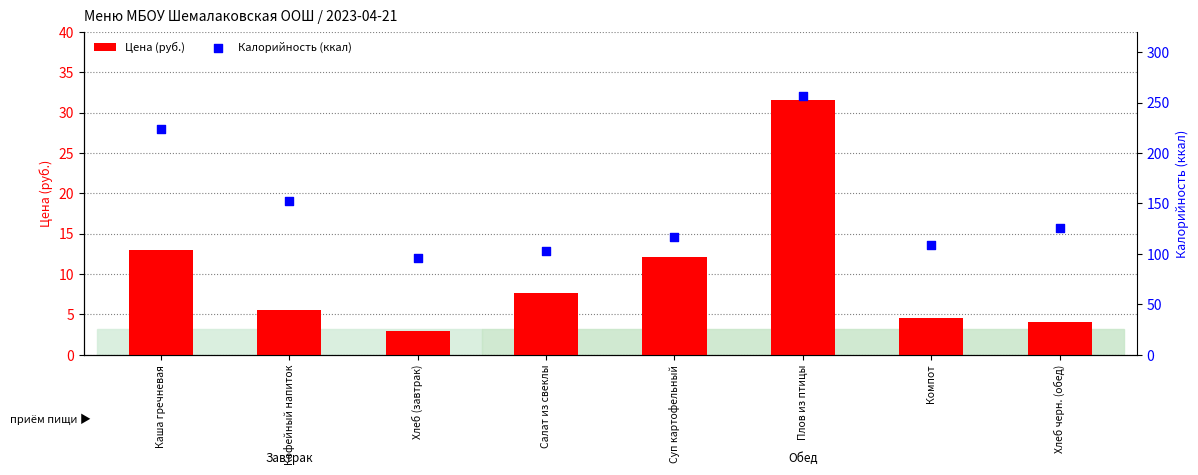

Which series has the largest Y range (max minus min)?

Калорийность (ккал)